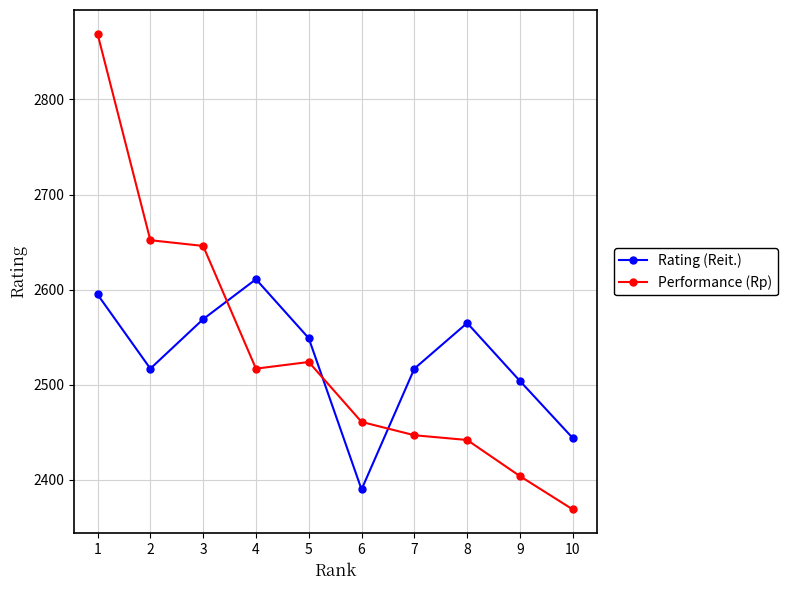

Rank the series by their maximum value, from lowest to highest.

Rating (Reit.), Performance (Rp)